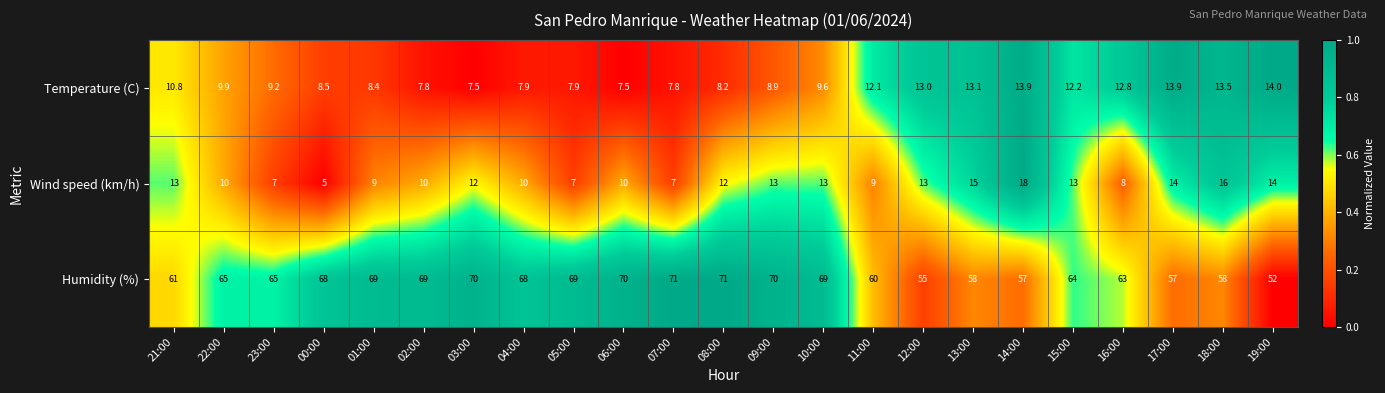

Which category has the lowest value across all series?

00:00